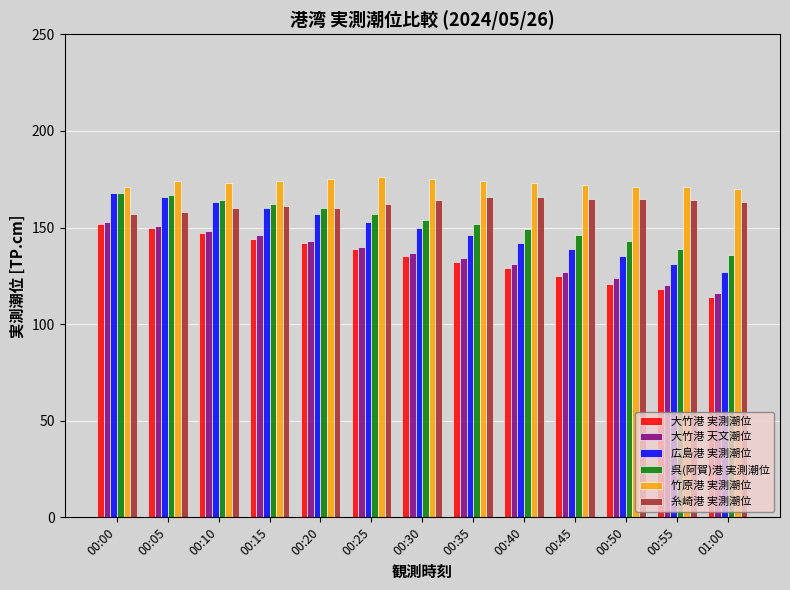

At which label does 広島港 実測潮位 first exceed 150?

00:00